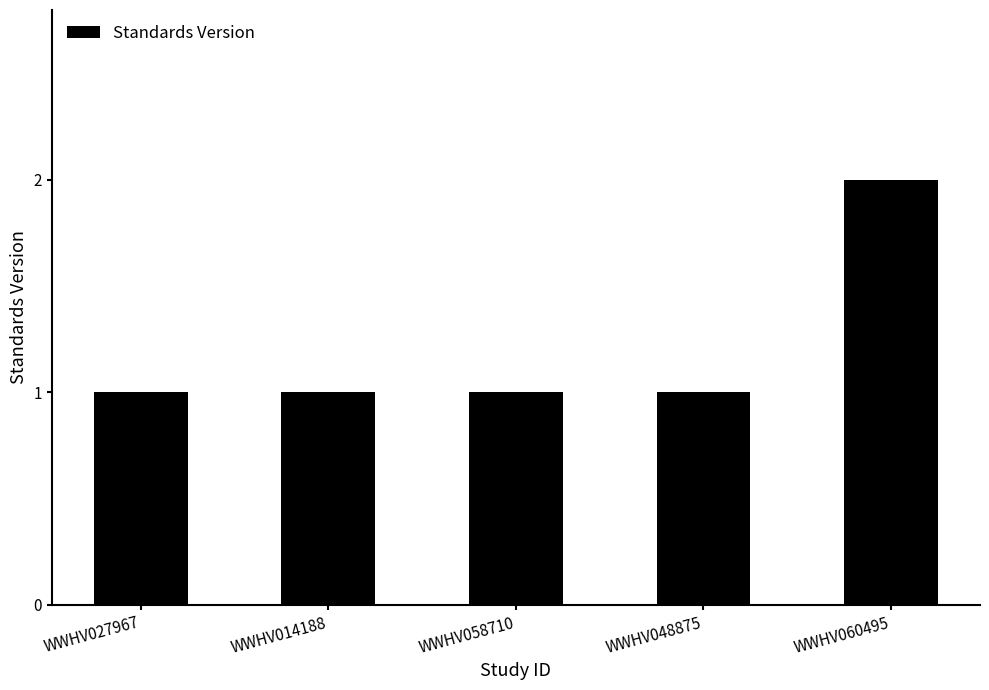

Reading right to left, list all the values displayed in this chart.

2	1	1	1	1